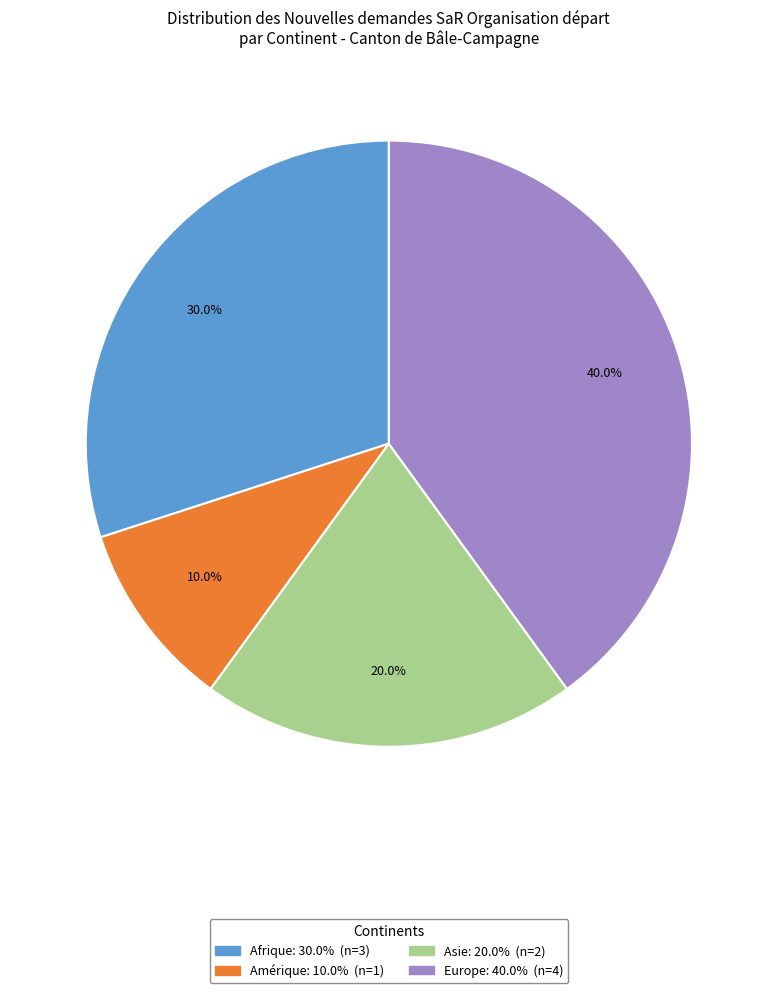

Combined, do Asie and Europe account for over 50%?

Yes